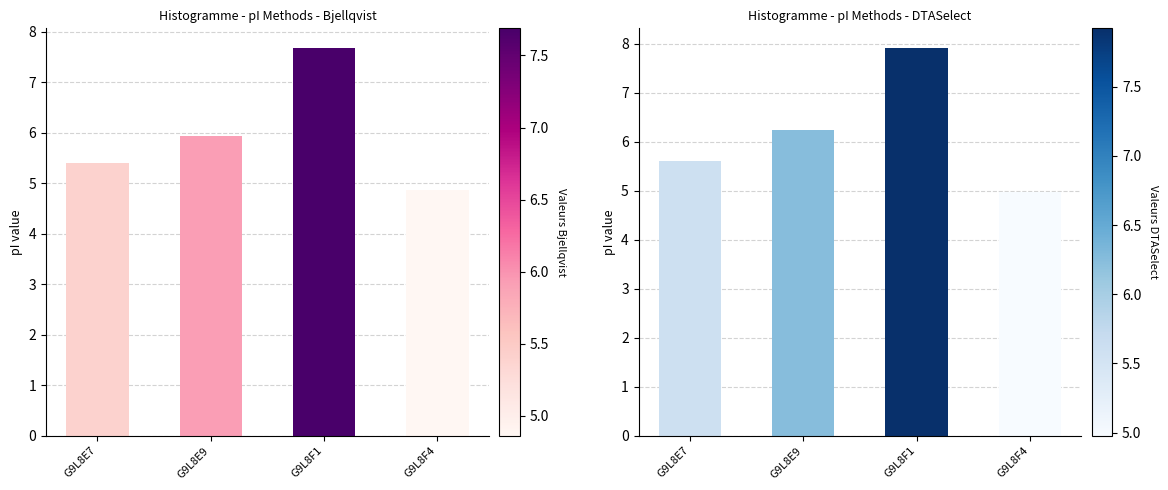

What is the total value across all series at G9L8F4?

9.8